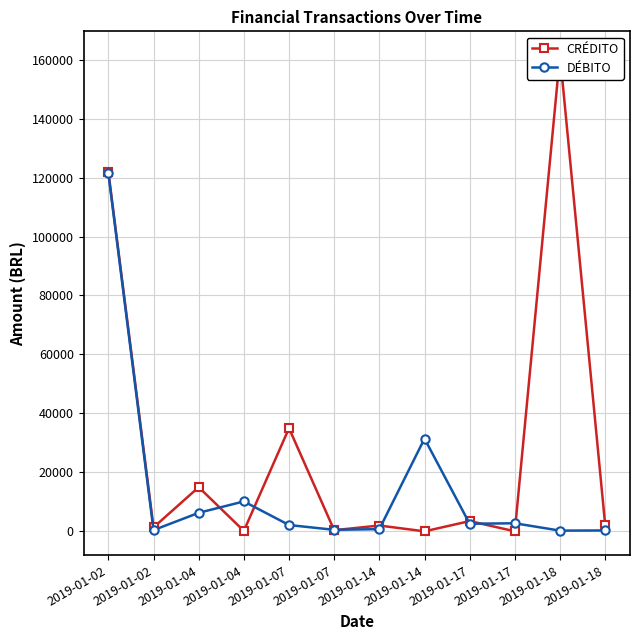

Reading left to right, list all the values displayed in this chart.

CRÉDITO: 122000.0	1361.5	15000.0	174.3	35000.0	415.1	2000.0	26.1	3500.0	48.1	161500.0	2257.8
DÉBITO: 121418.2	432.9	6305.6	10172.2	2166.7	540.0	777.4	31464.1	2600.0	2760.0	270.0	330.0